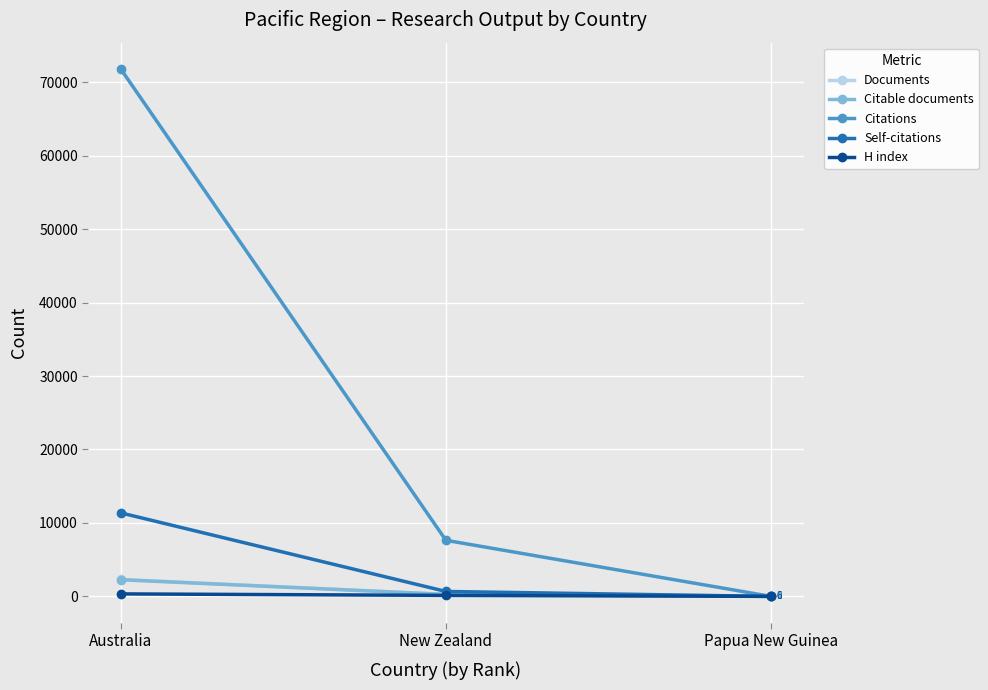

What is the difference between the maximum and minimum values in the Citations series?

71780